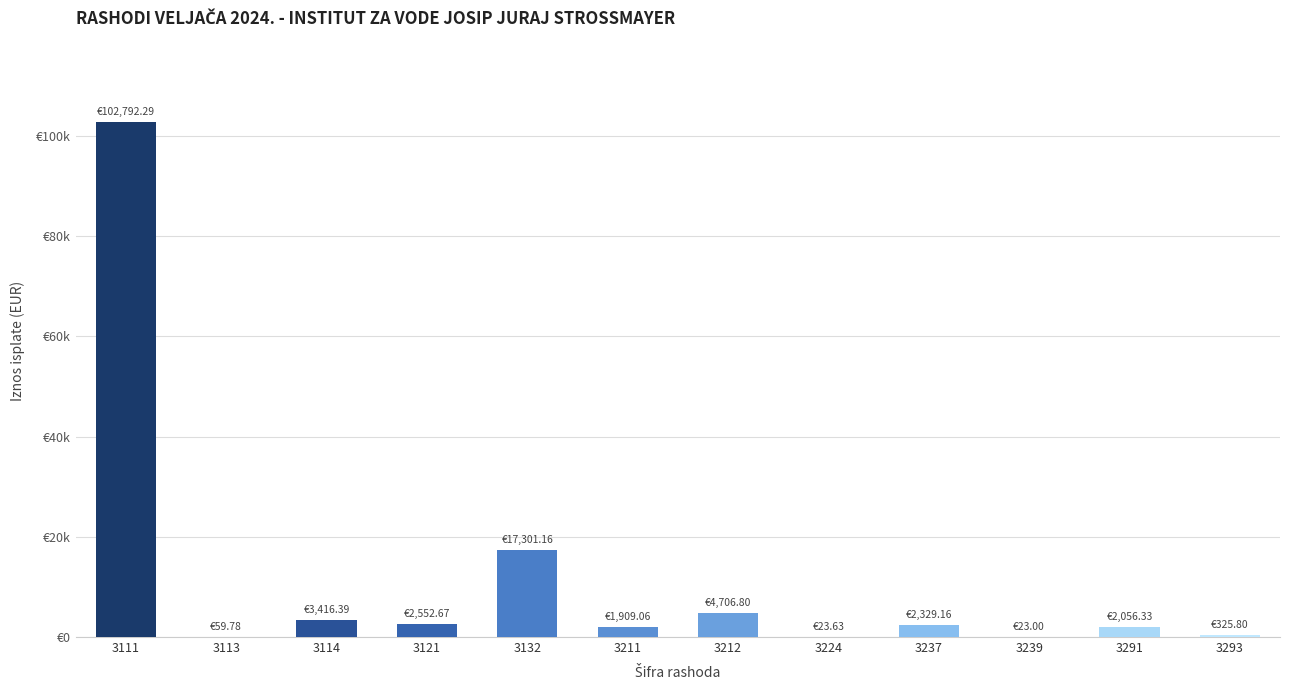

What is the approximate value at 3239?

23.0